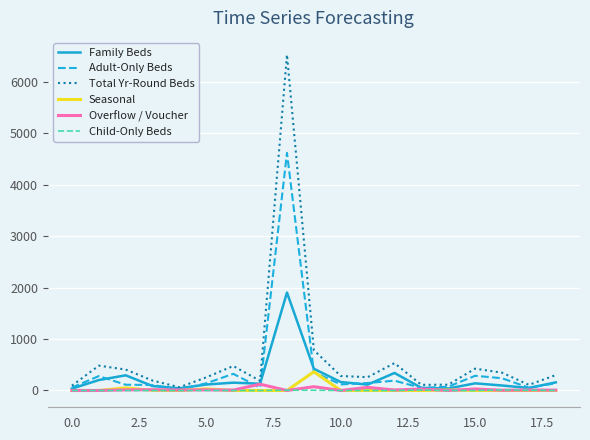

Does the chart display data point markers on the line(s)?

No